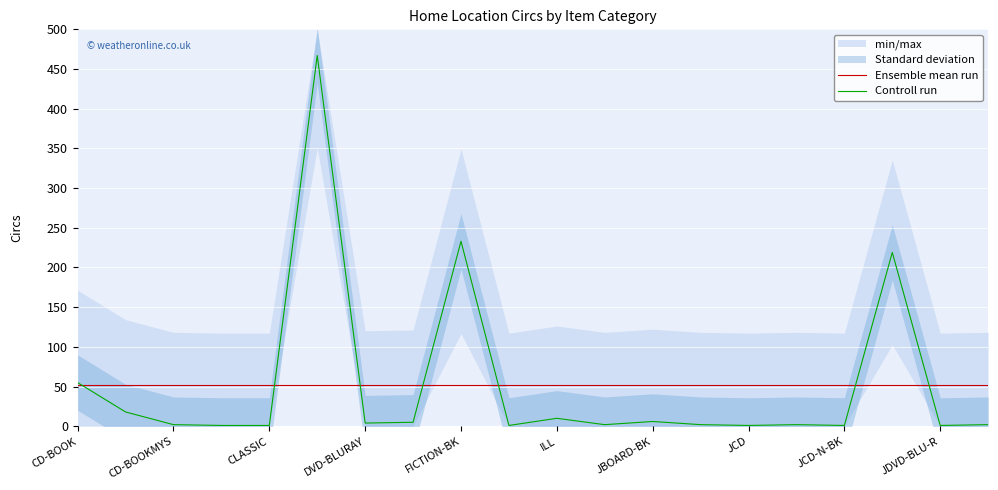

What is the greatest value displayed?

467.0